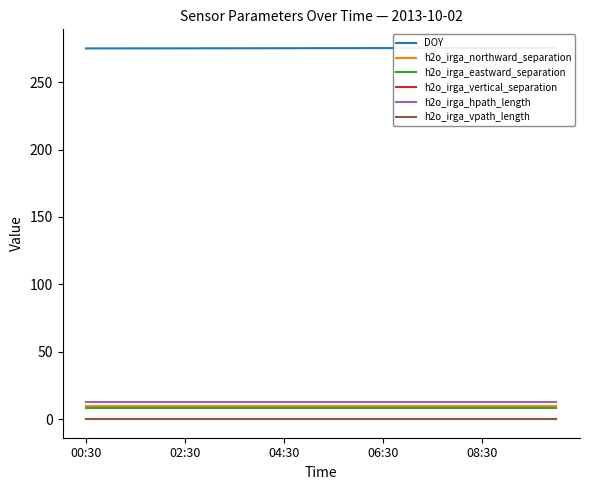

True or false: h2o_irga_vertical_separation and h2o_irga_hpath_length intersect in this chart.

False